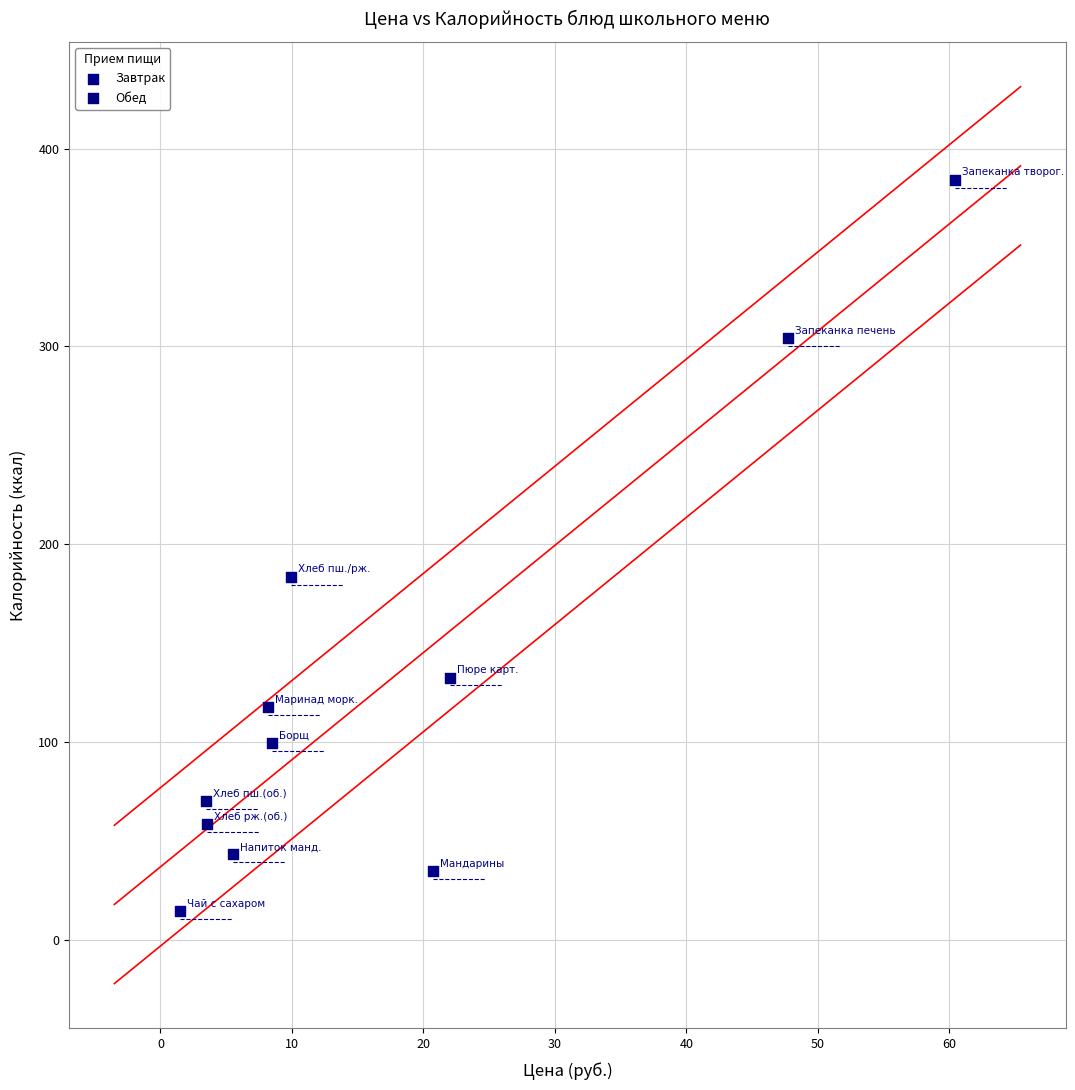

Which series reaches the maximum Y coordinate?

Завтрак